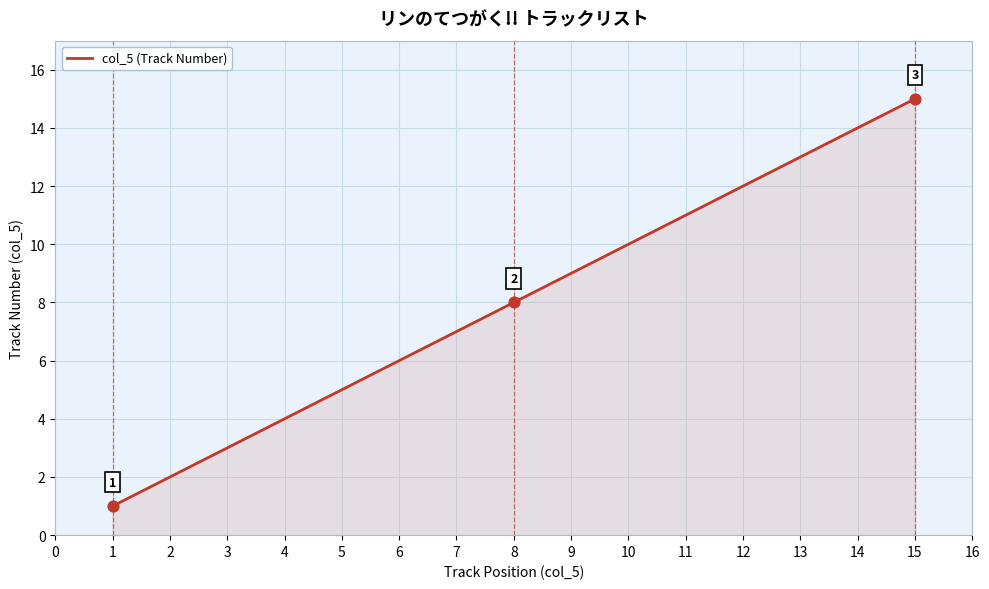

Approximately how many times larger is the value at 8 compared to 13?

0.6